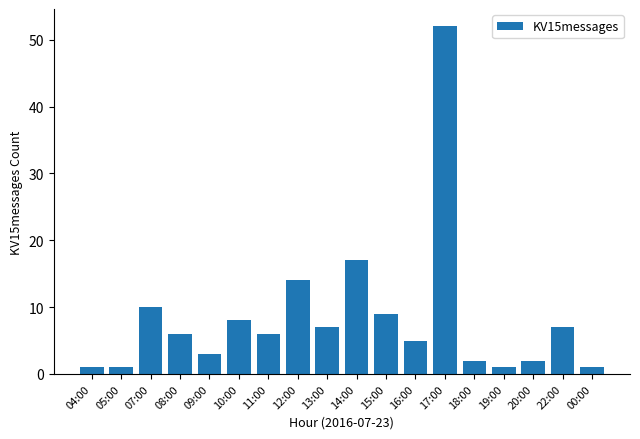

The value at 17:00 is 52. True or false?

True